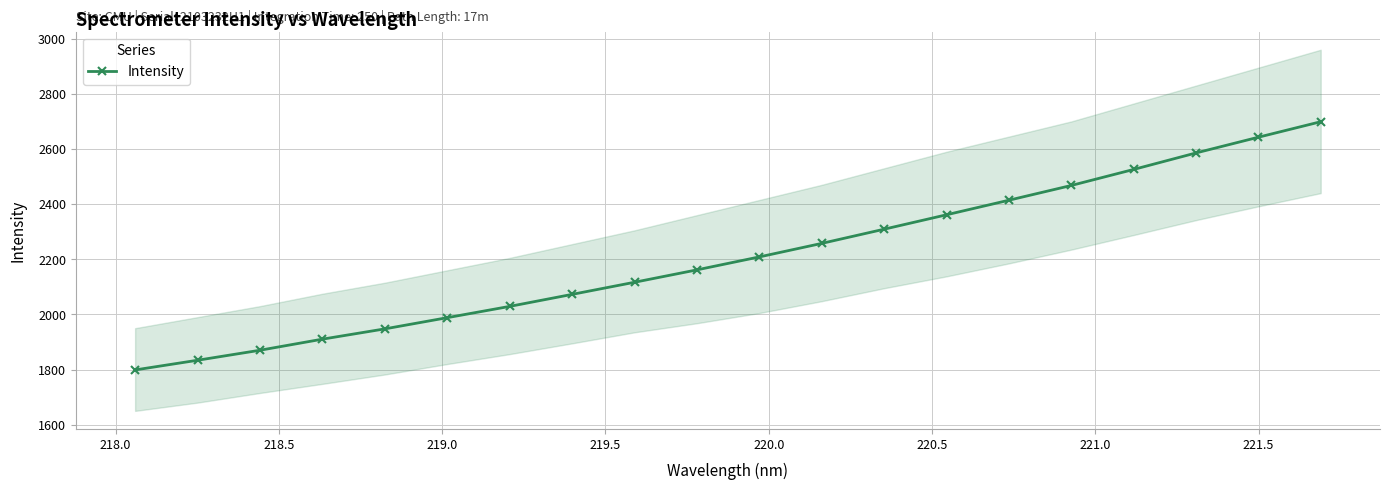

True or false: the data has more than 1 interior local peaks.

False